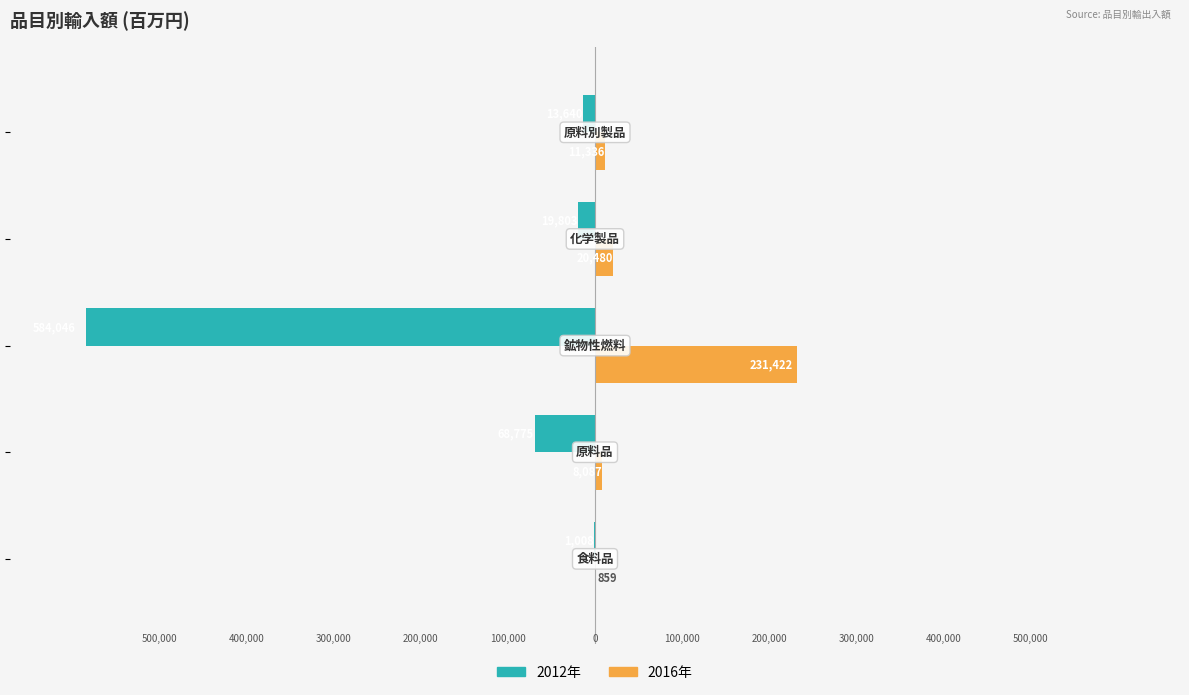

What is the value of the 2012 bar at the 3rd from the left?

-584046